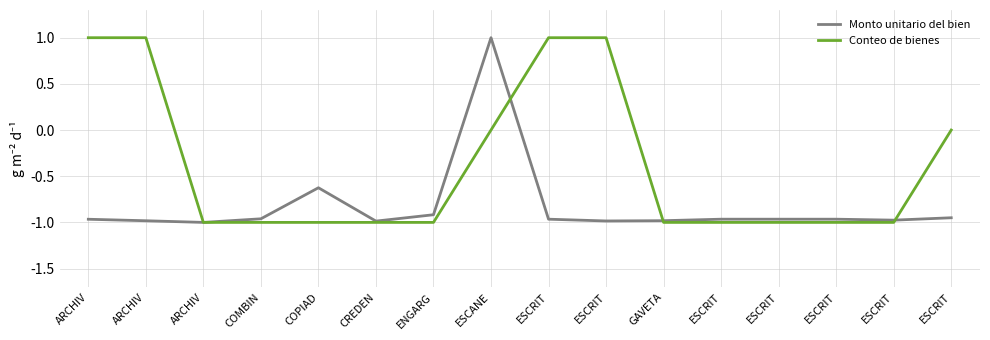

How many lines are shown in the chart?

2